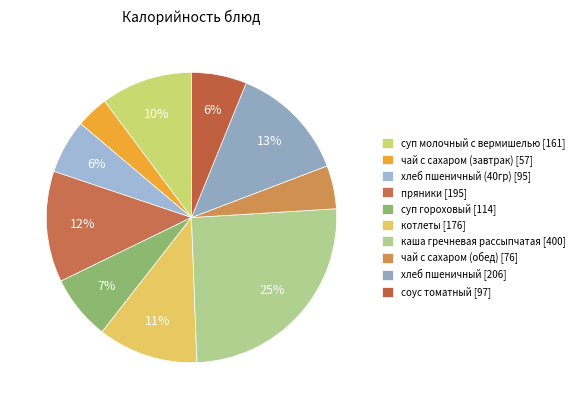

How many segments does this pie chart have?

10